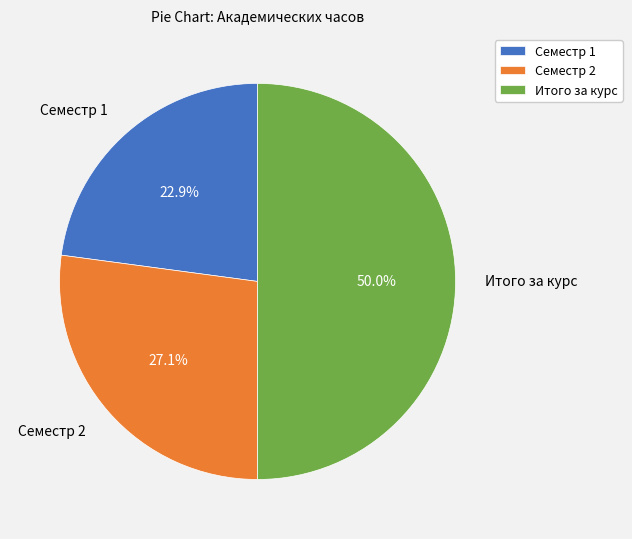

Which category has the smallest portion of the pie?

Семестр 1